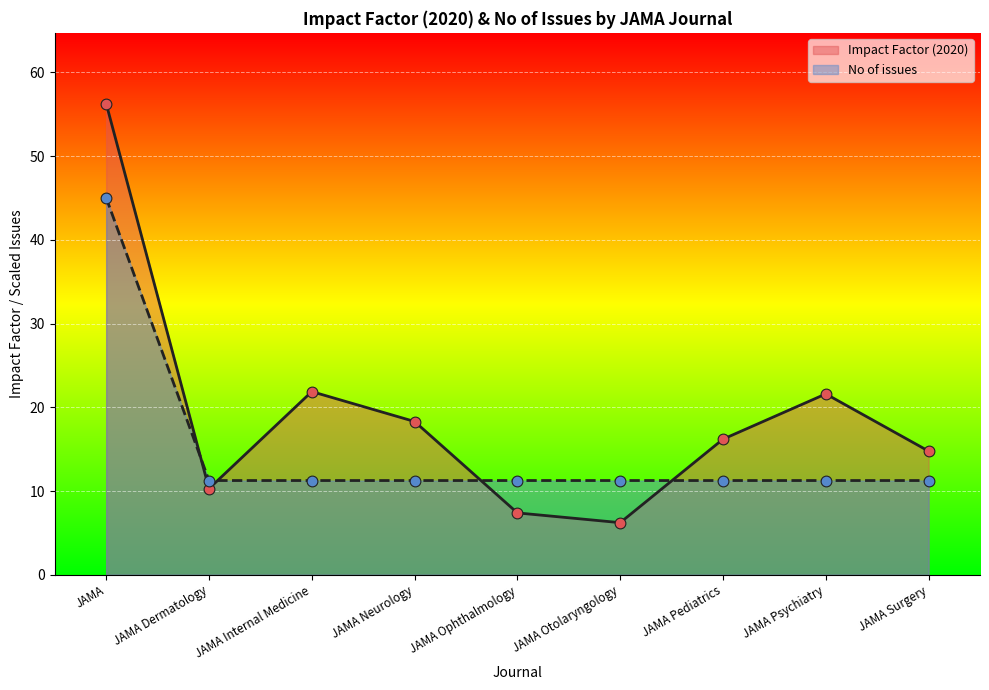

Is the value of Impact Factor (2020) at JAMA greater than the value of No of issues at JAMA?

Yes